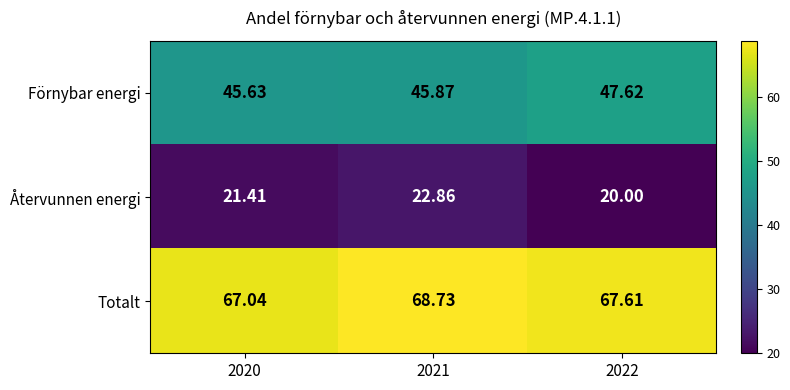

At 2021, list the series in order from smallest to largest.

Återvunnen energi, Förnybar energi, Totalt